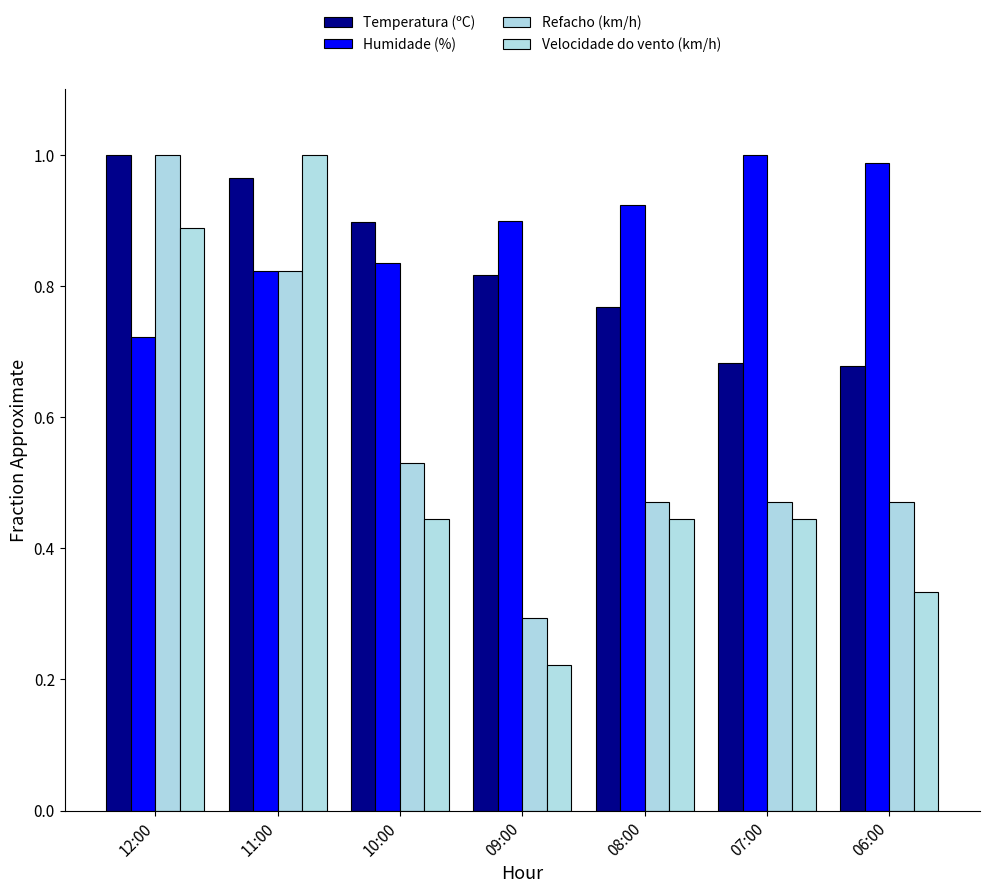

Is it true that Velocidade do vento (km/h) equals 0.7 at 07:00?

False